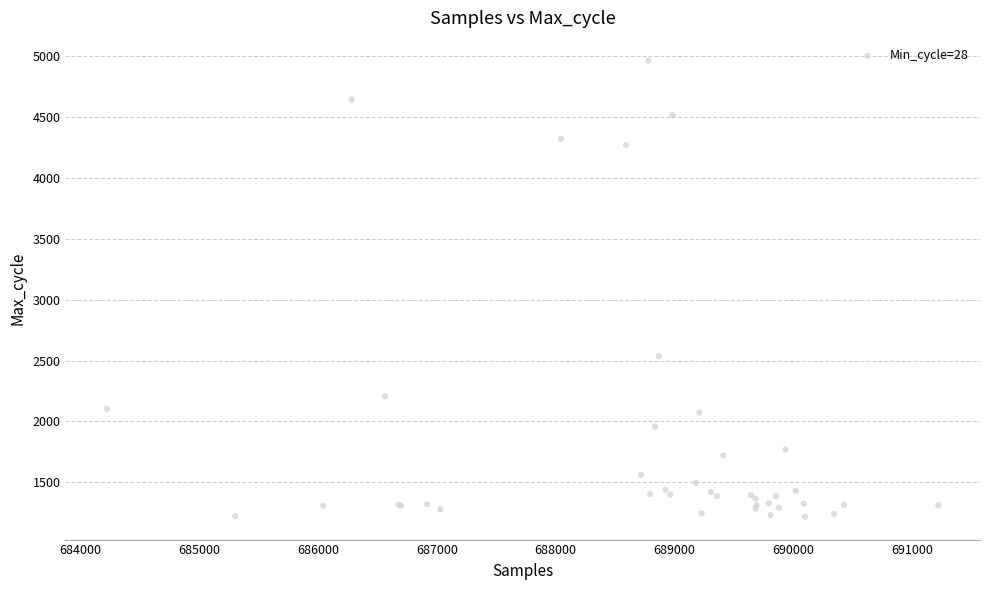

What Y value in the scatter plot is closest to 3090?

2536